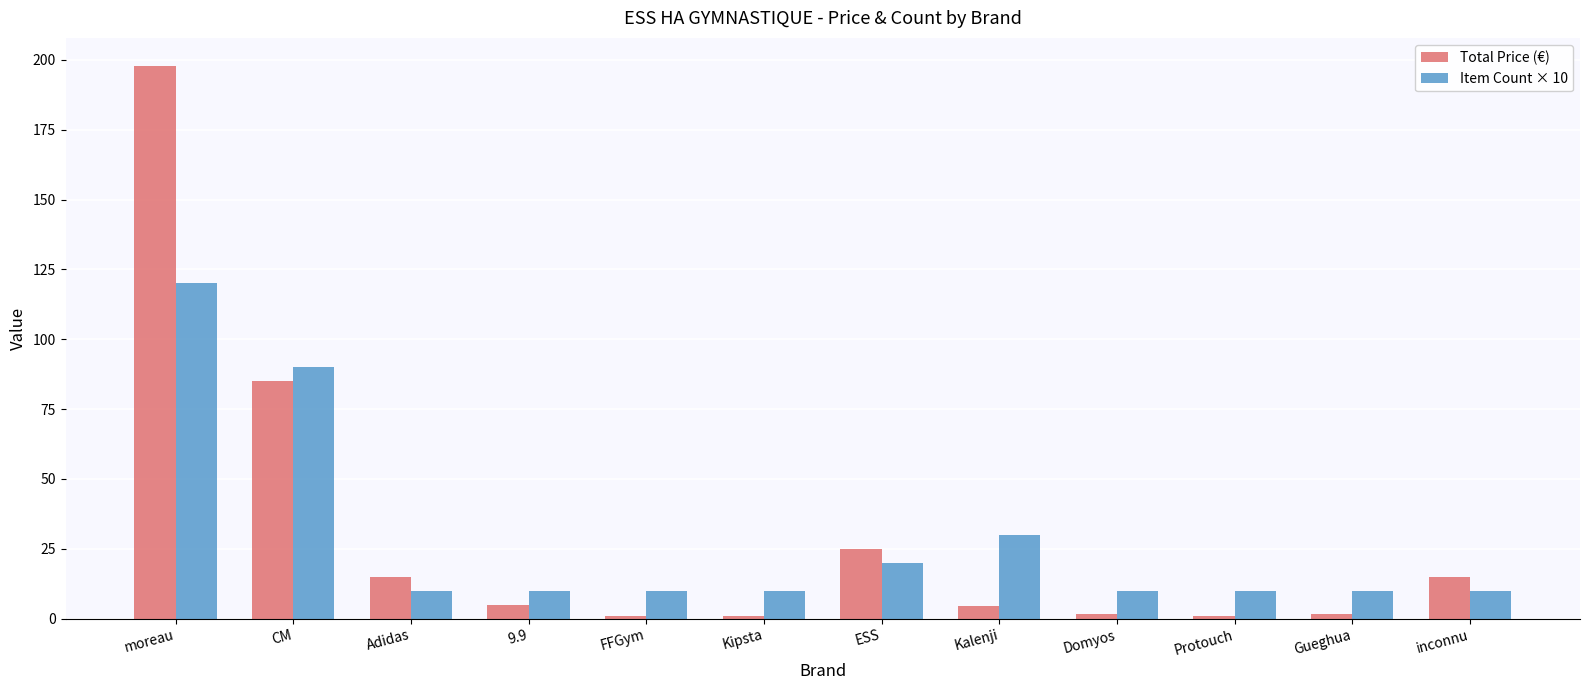

At which category is the sum across all series the highest?

moreau